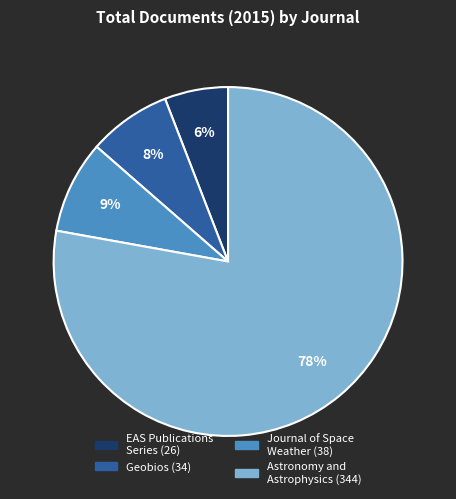

What is the majority slice?

Astronomy and Astrophysics (344)